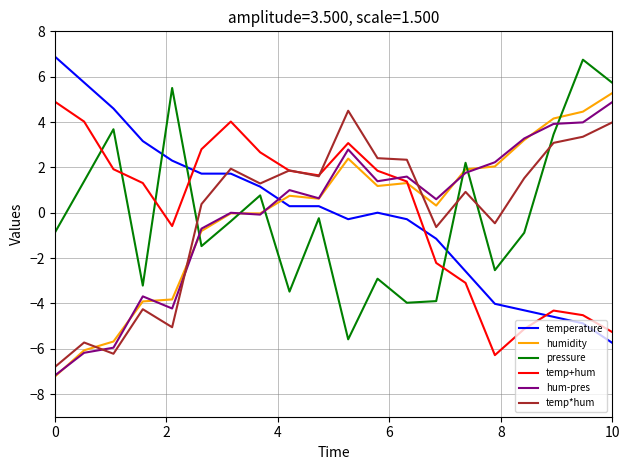

What is the difference between the second highest and second lowest values in the temperature series?

10.6